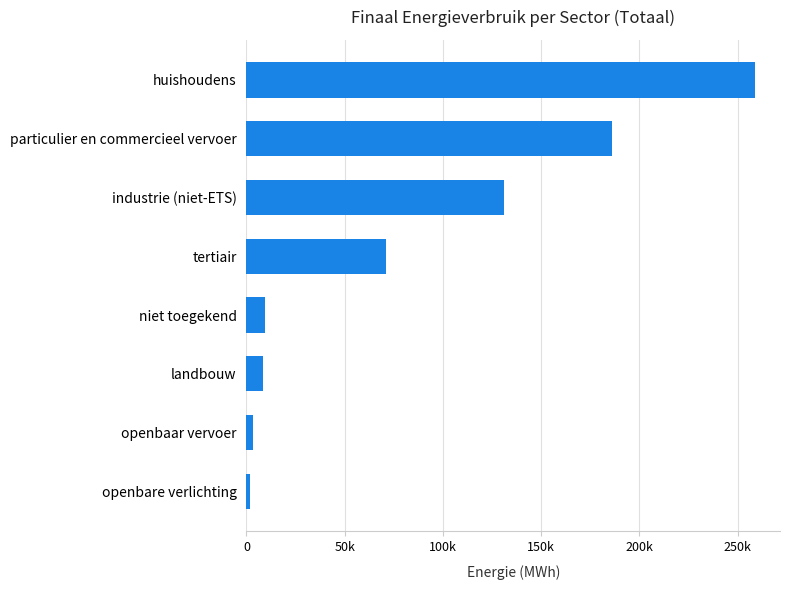

Are the bars horizontal?

Yes